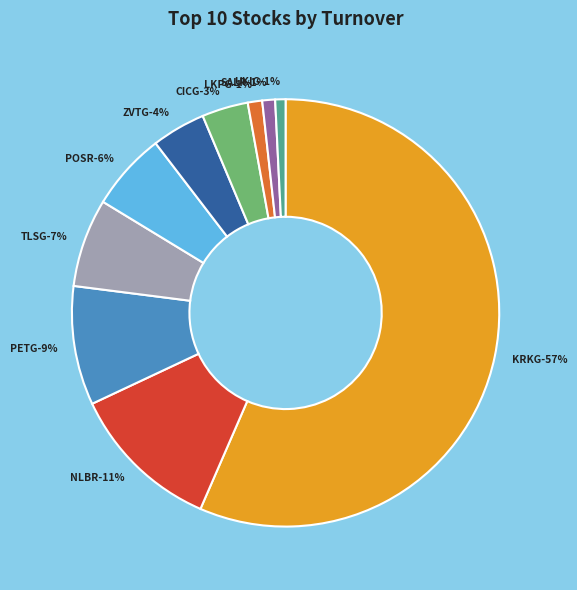

What is the smallest slice in the pie chart?

Unior d.d.